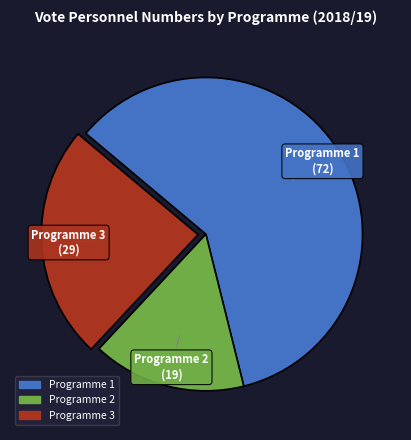

Which has a higher value, Programme 2 or Programme 1?

Programme 1